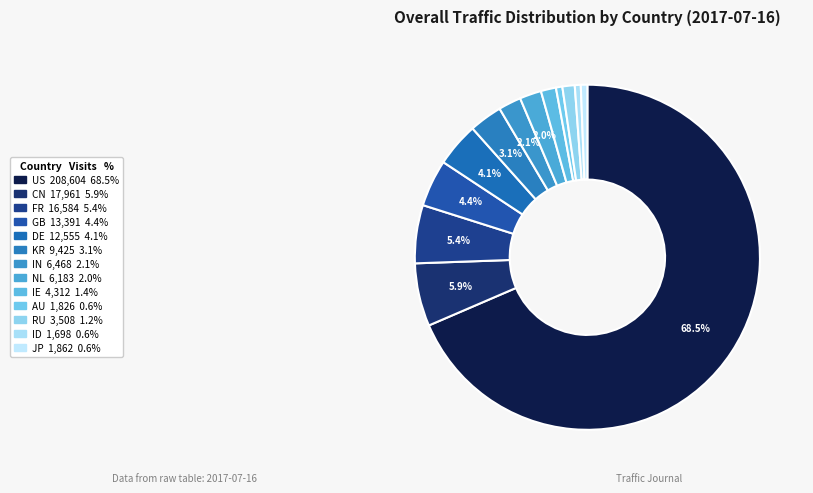

How many slices are in this pie chart?

13